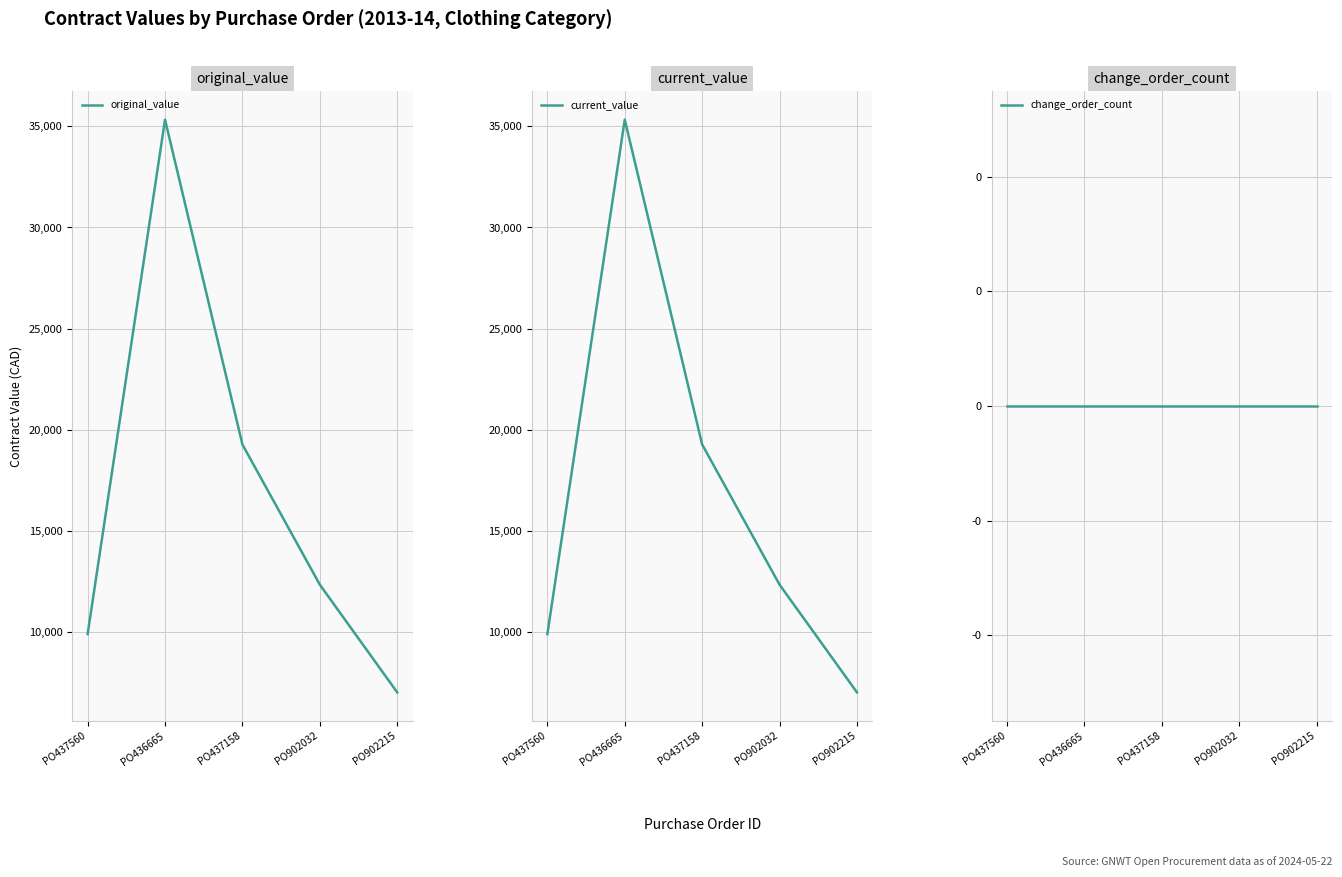

What are all the series names shown in the legend?

original_value, current_value, change_order_count